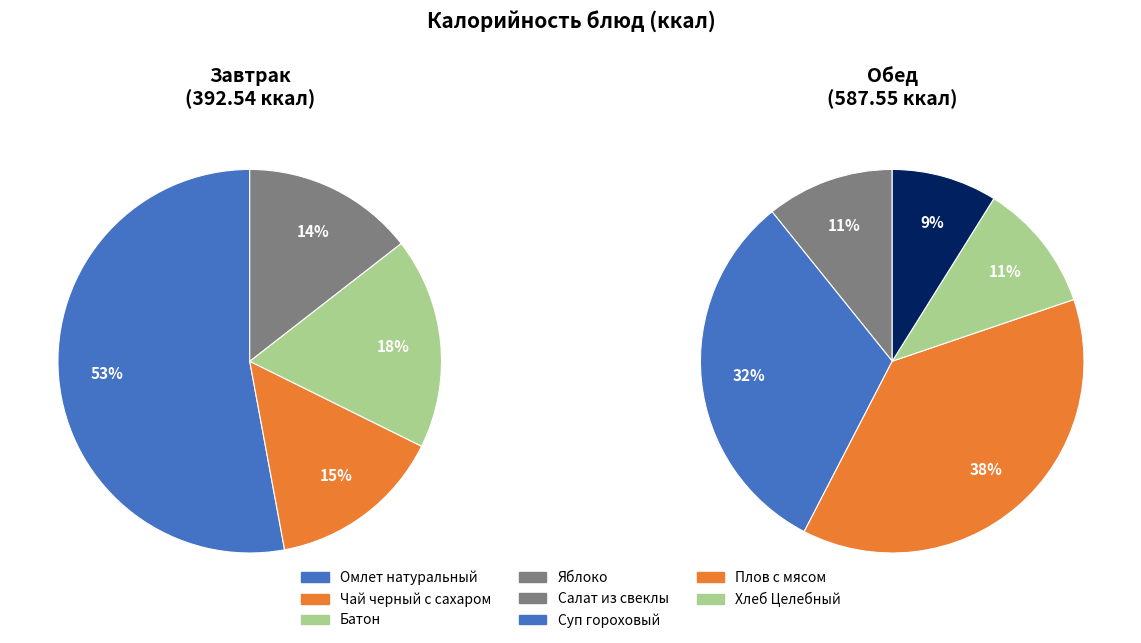

What is the change in value from Завтрак to Обед?

+195.0